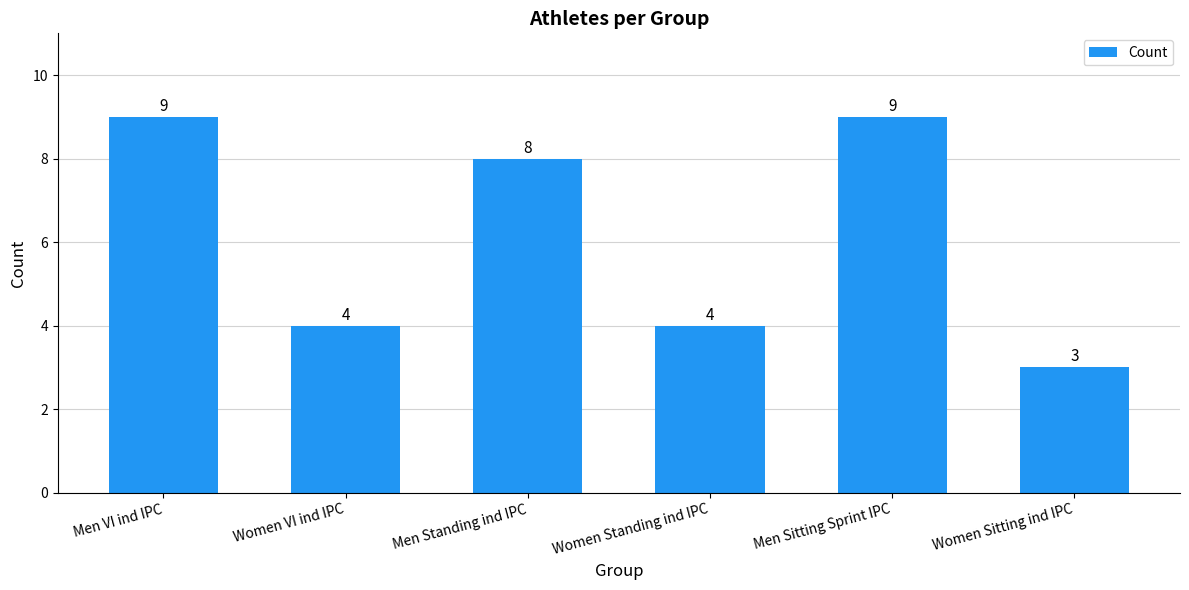

What is the ratio of the value at Women VI ind IPC to the value at Women Standing ind IPC?

1.0